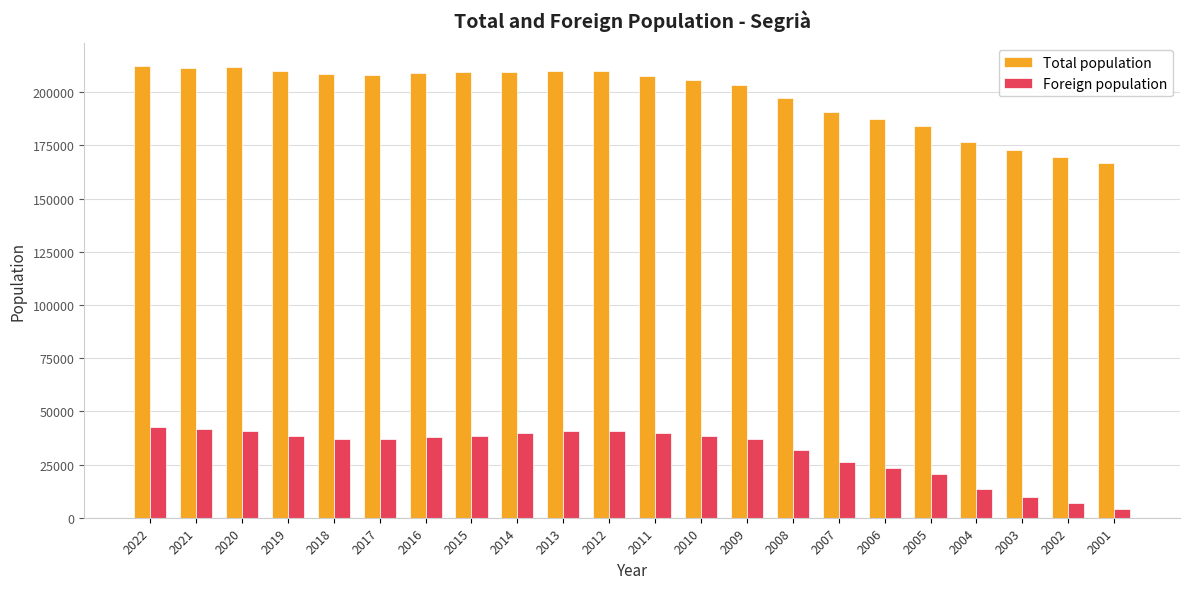

What is the value of the Total population bar at the 14th from the left?

203279